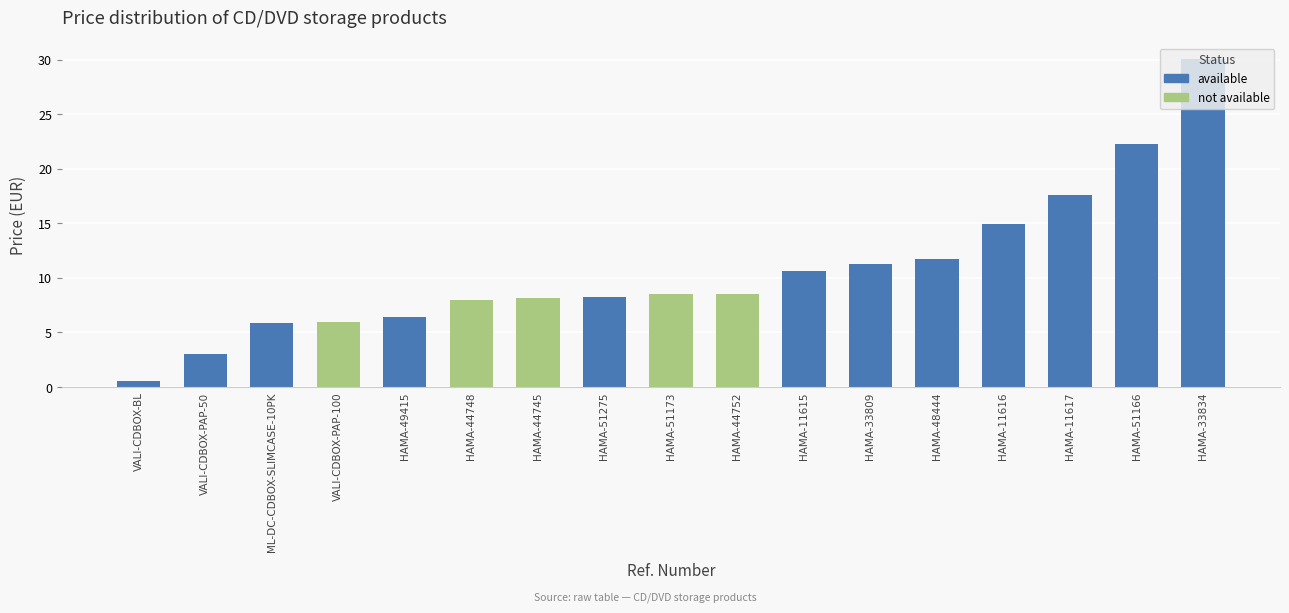

Between HAMA-11616 and HAMA-44745, which is larger?

HAMA-11616